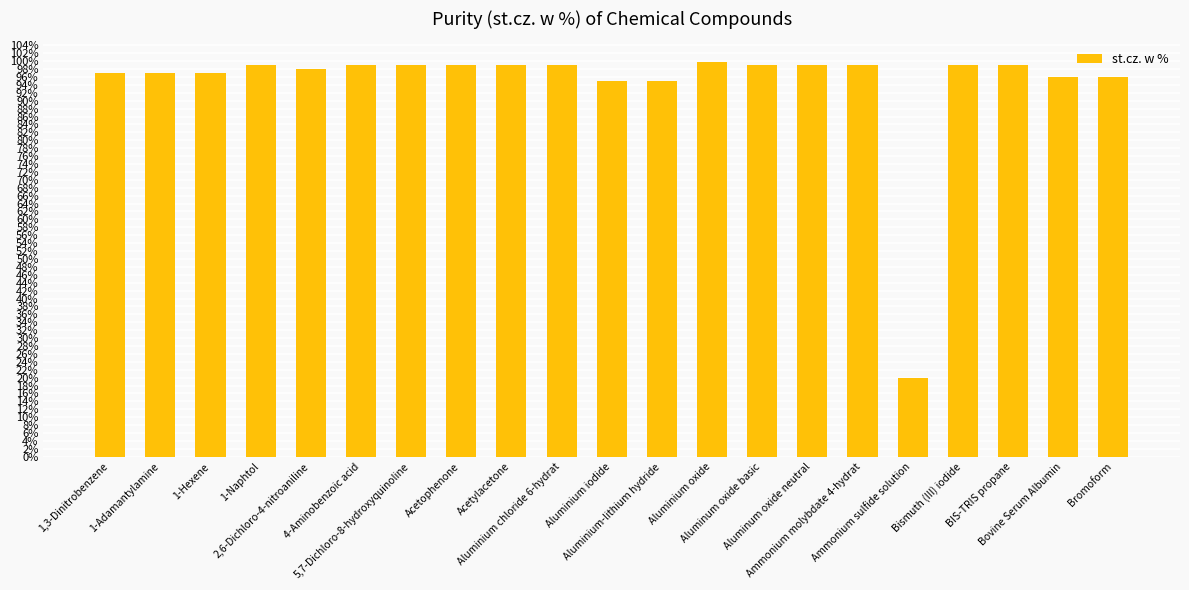

Which category has the lowest value across all series?

Ammonium sulfide solution